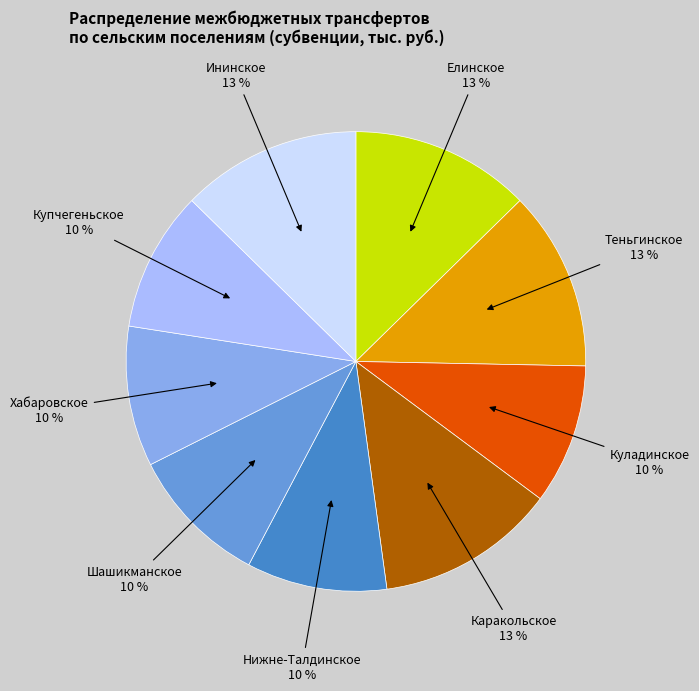

Does Хабаровское account for over 50% of the chart?

No